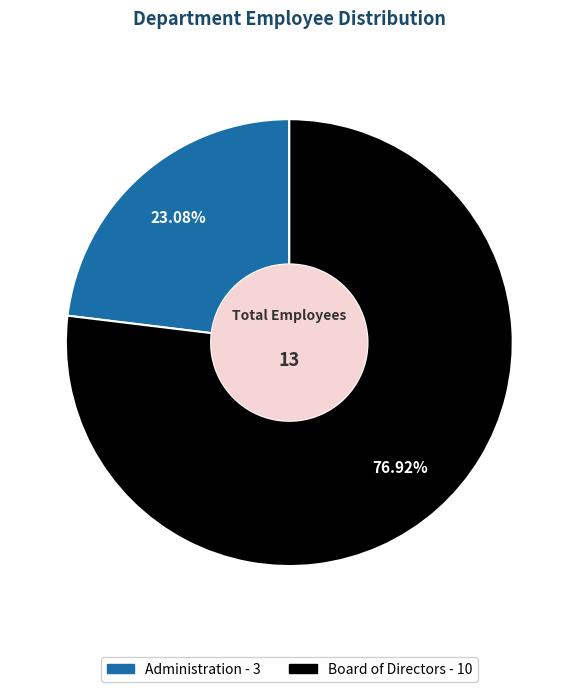

To the nearest percent, what is the average slice percentage?

50%